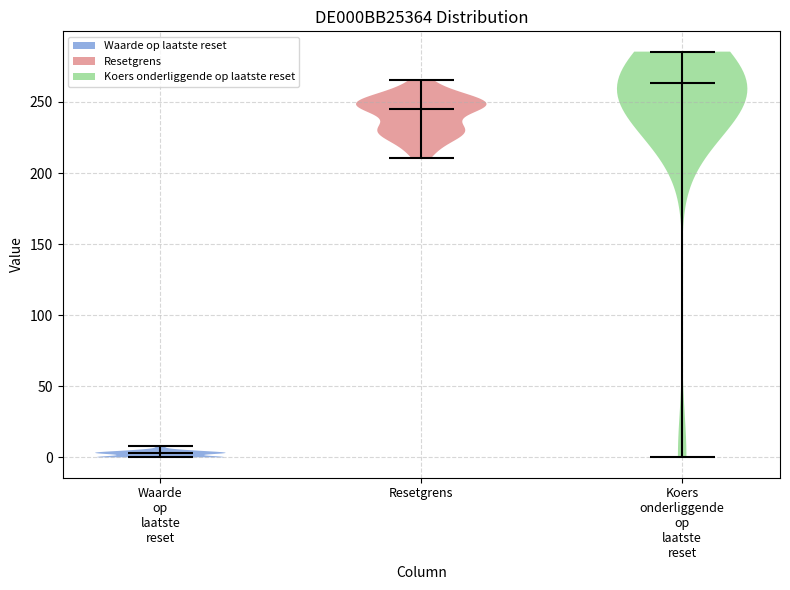

Reading left to right, read every violin against the y-axis: where its median line is, and the lowest and highest points it reaches. The values are not printed on the chart, so give them approximately, as read against the axis.

Waarde op laatste reset: median line 5, lowest point 0, highest point 10
Resetgrens: median line 245, lowest point 210, highest point 265
Koers onderliggende op laatste reset: median line 265, lowest point 0, highest point 285